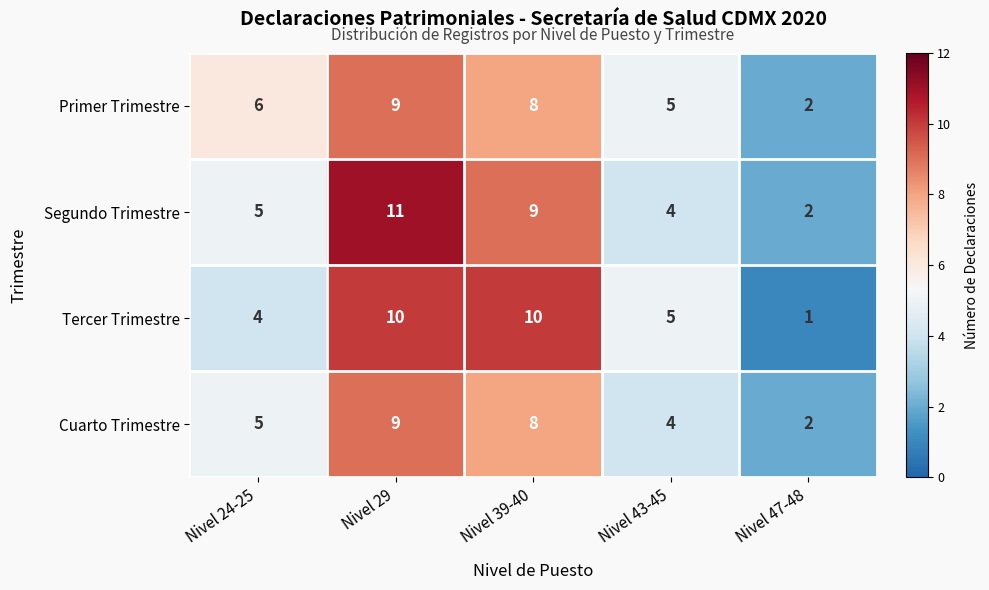

The value of Cuarto Trimestre at Nivel 43-45 is 2. True or false?

False